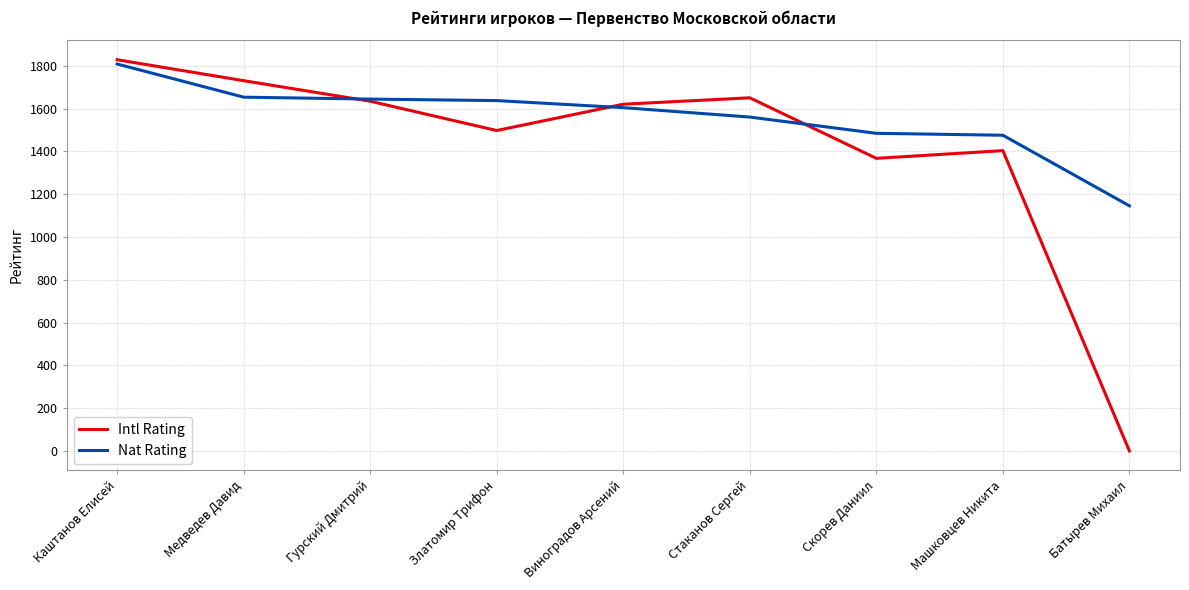

At which label is Intl Rating closest to 914?

Скорев Даниил